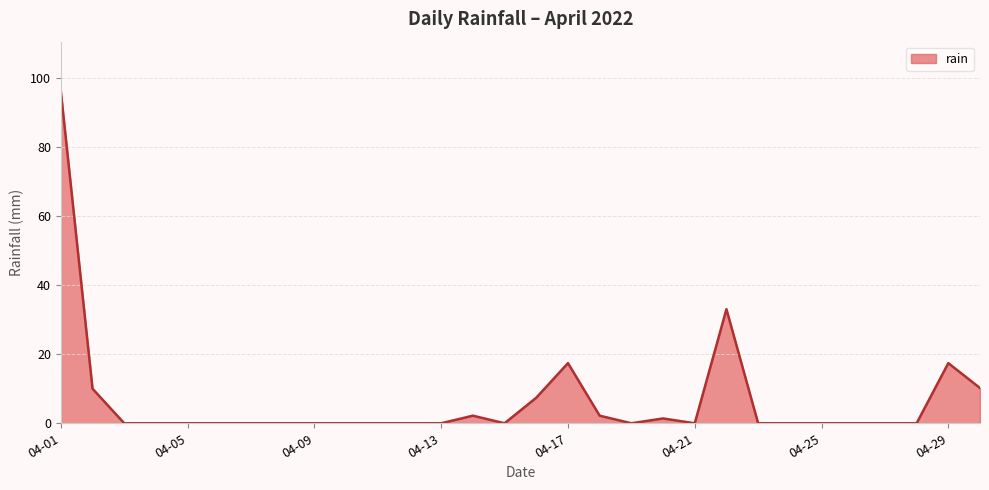

What is the difference between the maximum and minimum values?

96.0